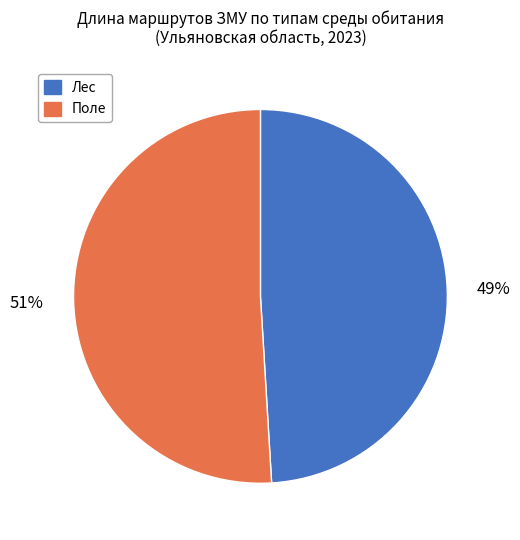

Rank the categories by value from lowest to highest.

Лес, Поле